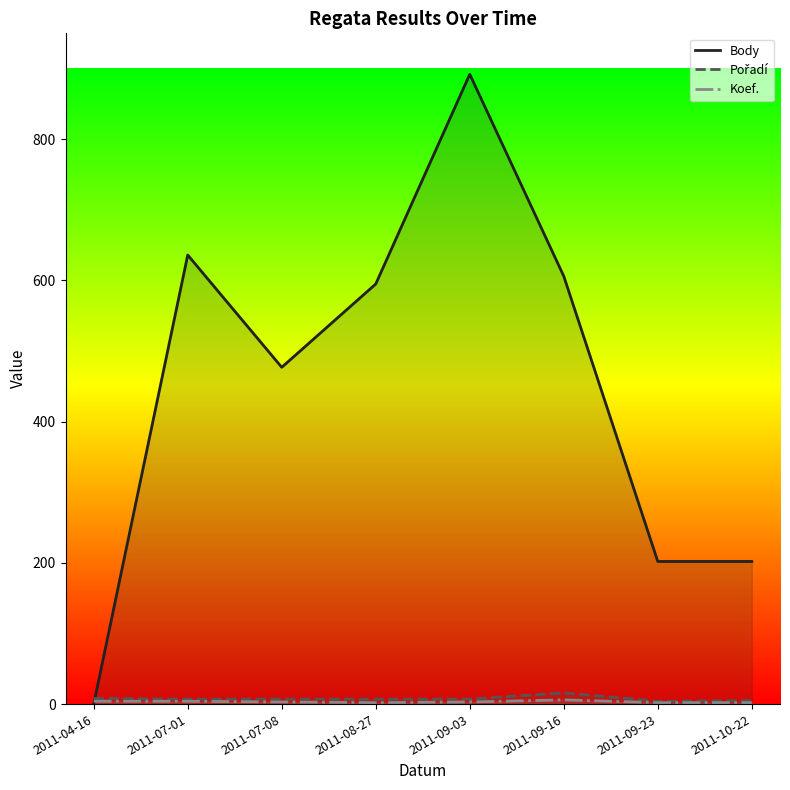

What is the spread (max minus min) of values at 2011-08-27?

593